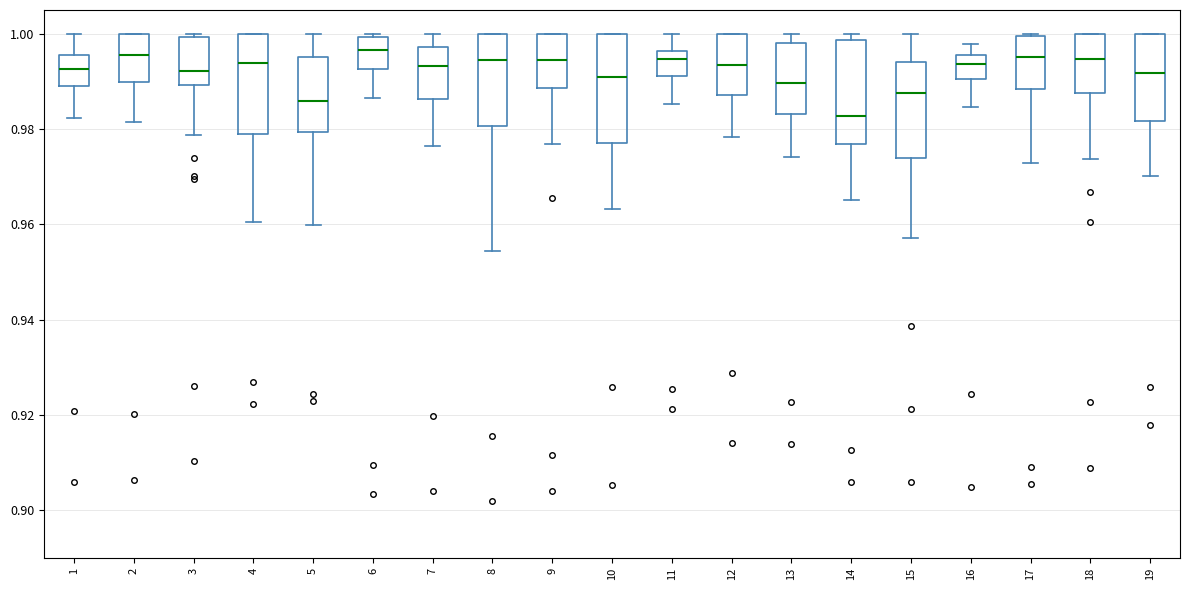

Where does the lower whisker of the box at x = 2 end on the y-axis? The values are not printed on the chart, so give them approximately, as read against the axis.

0.982